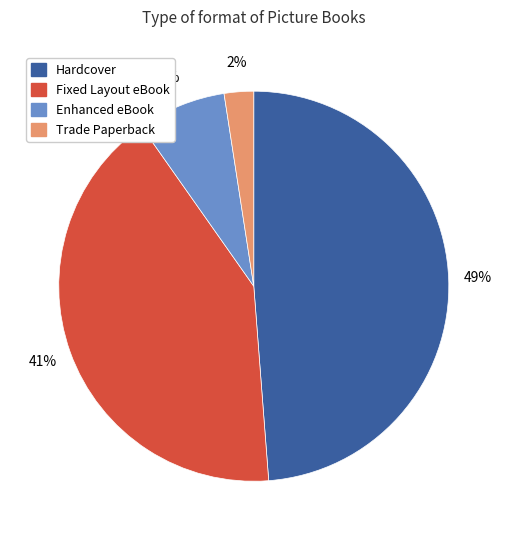

Does any single category account for the majority?

No